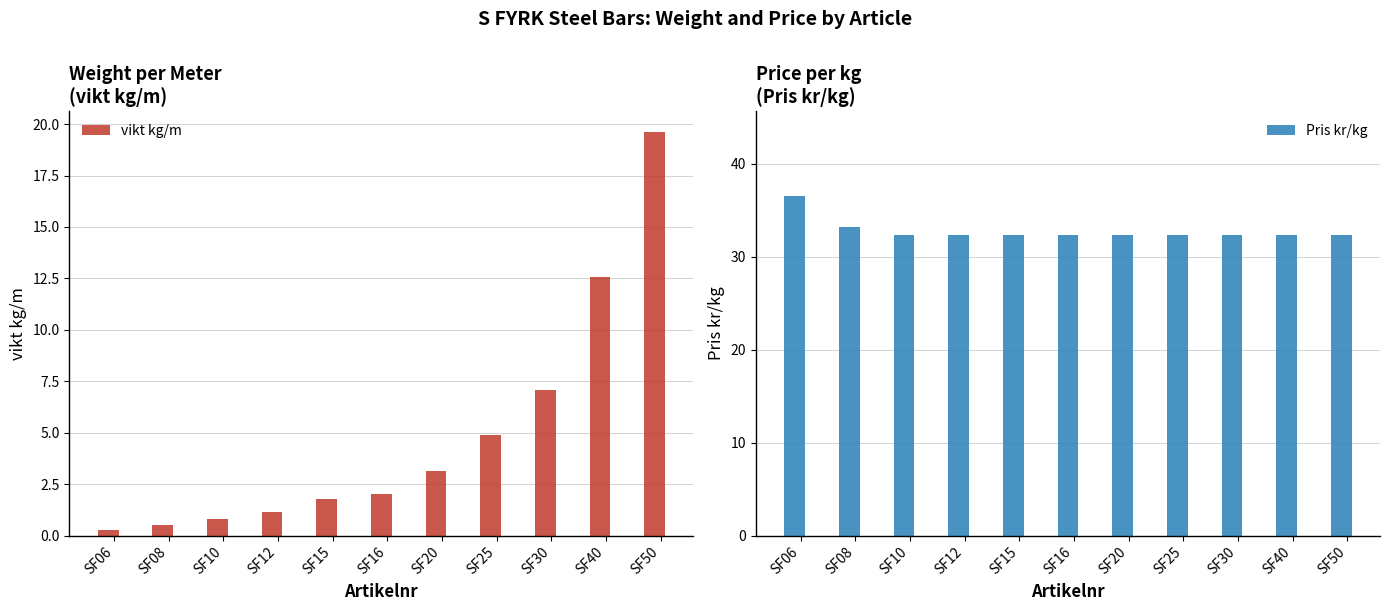

How many values in the vikt kg/m series are below 2?

5